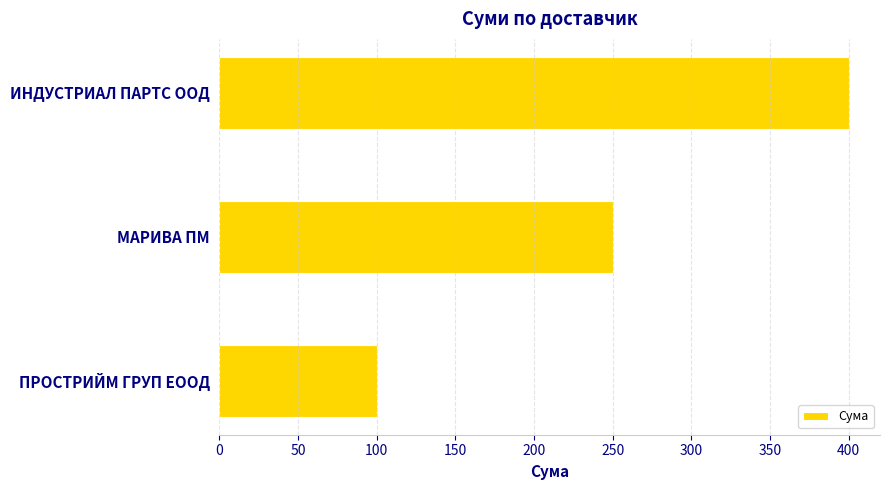

What is the sum of all values?

750